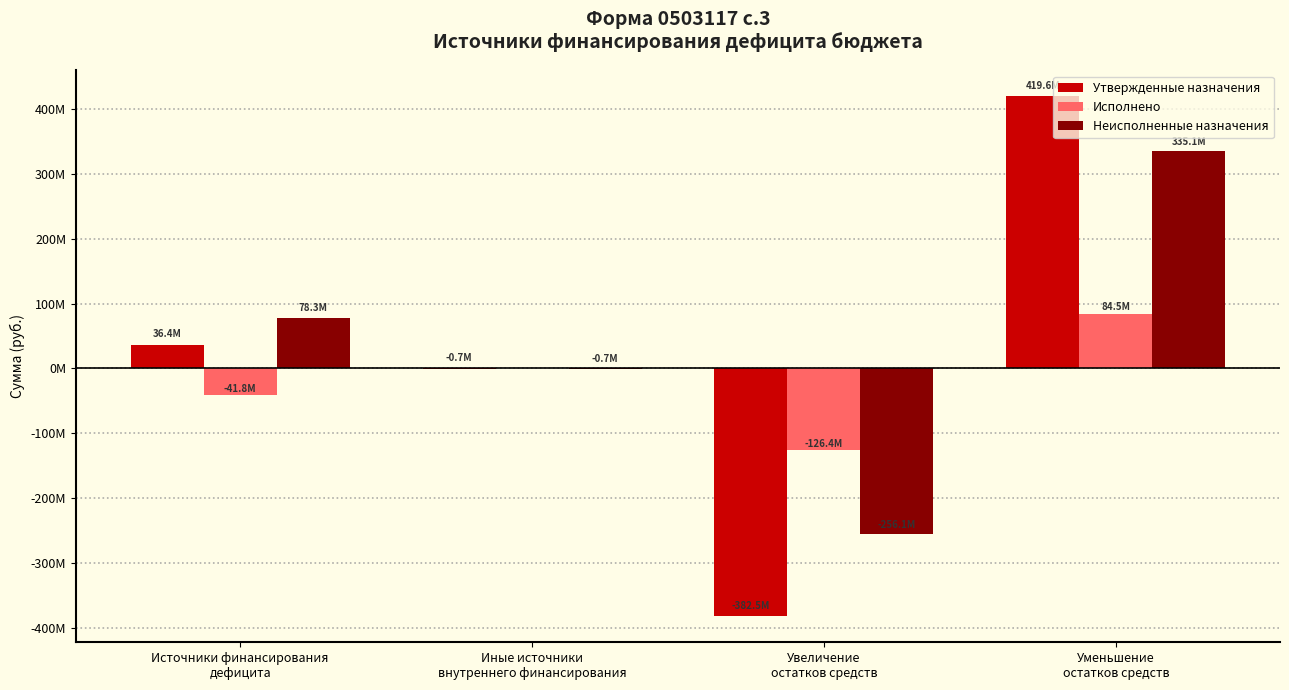

List the series in order of their overall mean, highest first.

Неисполненные назначения, Утвержденные назначения, Исполнено